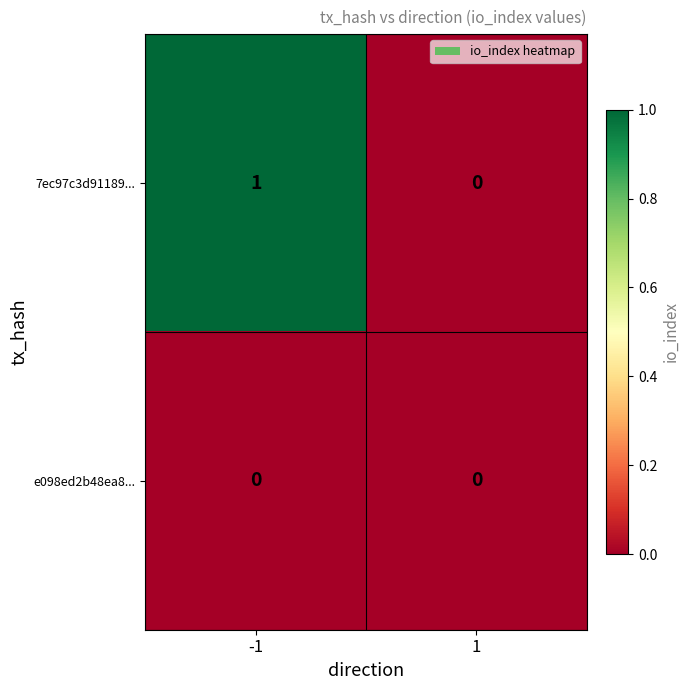

The value of 7ec97c3d91189... at -1 is 2. True or false?

False